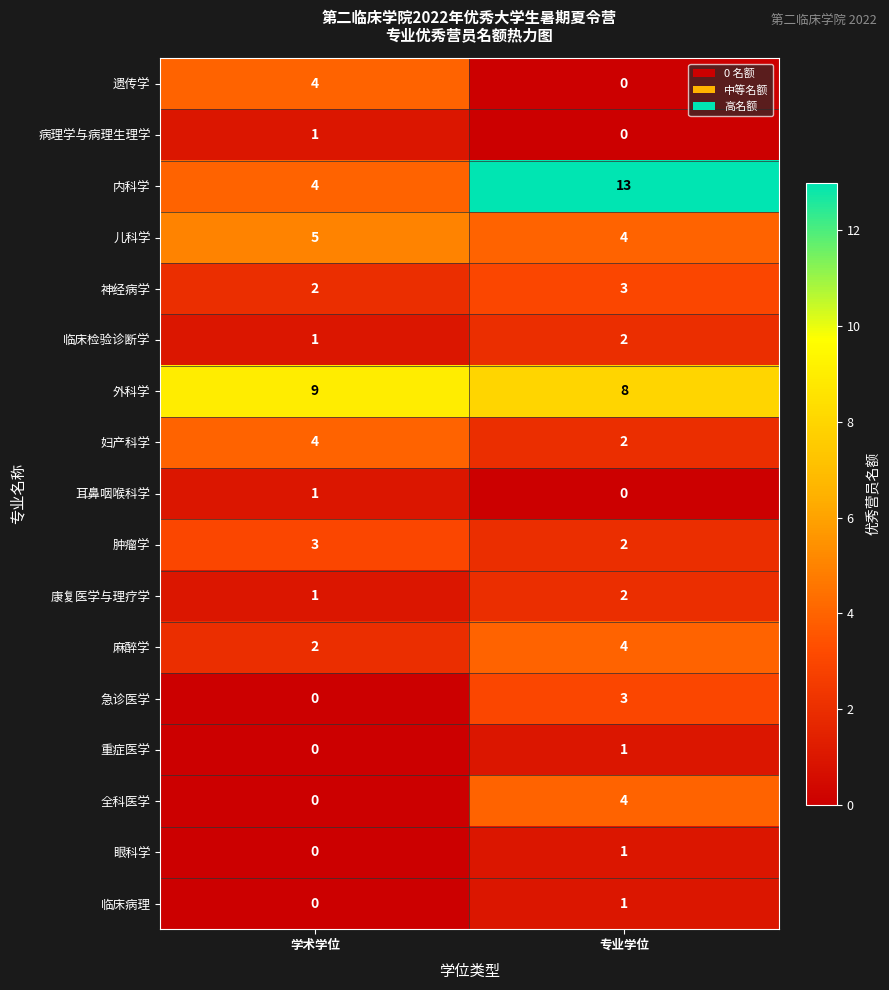

What is the greatest value displayed?

13